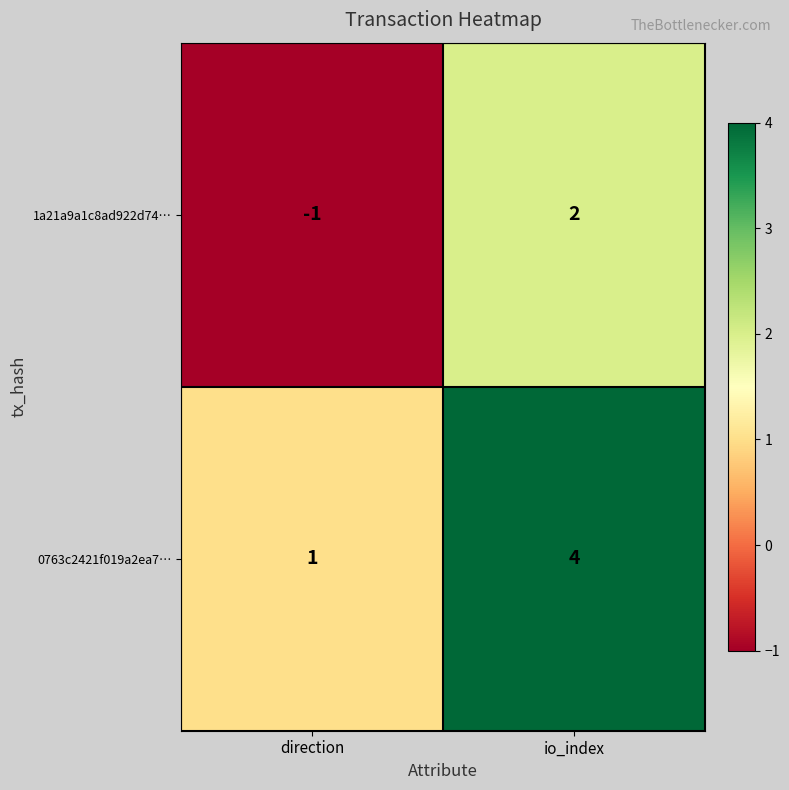

The value of 0763c2421f019a2ea7… at direction is 0. True or false?

False